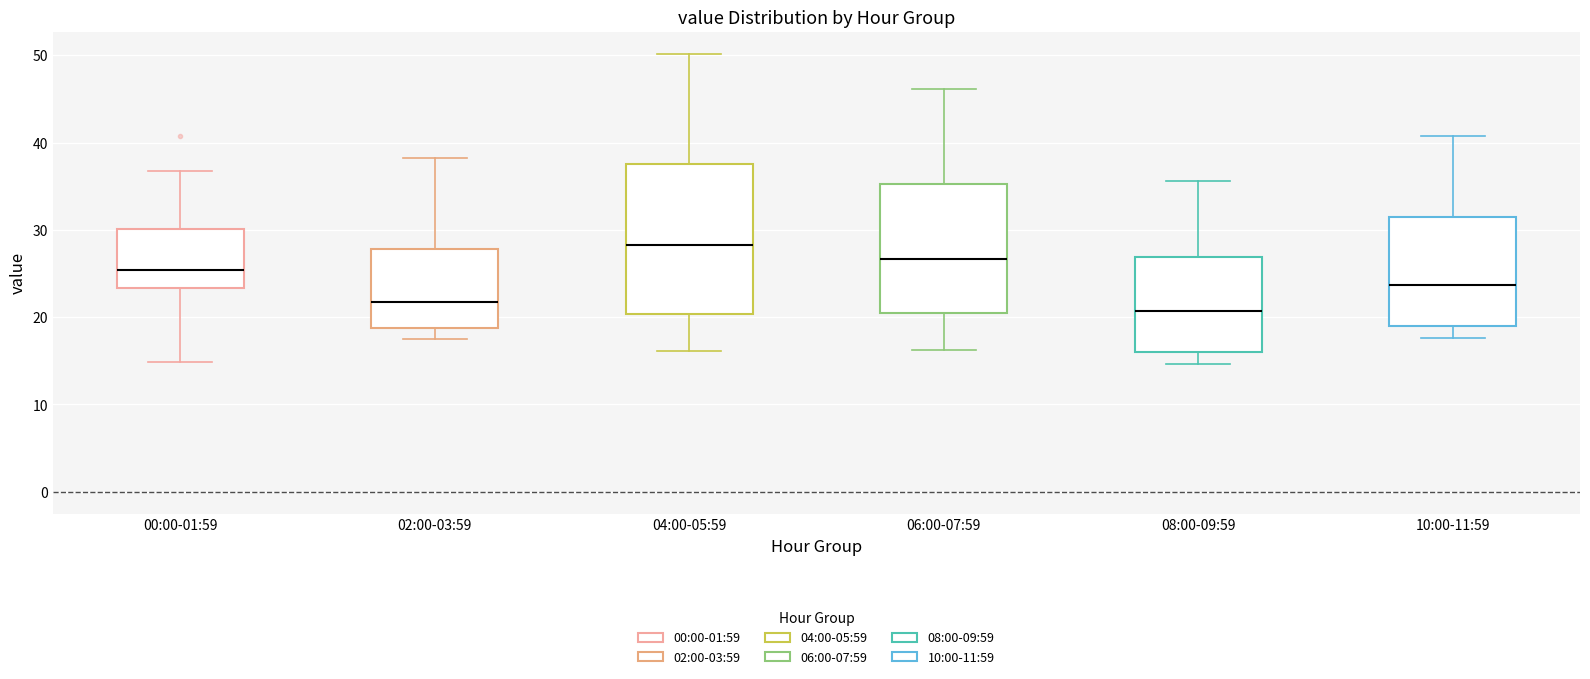

Reading left to right, read every box against the y-axis: the position of its median line, the range the box covers, and the ends of its whiskers. The values are not printed on the chart, so give them approximately, as read against the axis.

00:00-01:59: median 25, box 23 to 30, whiskers 15 to 37
02:00-03:59: median 22, box 19 to 28, whiskers 18 to 38
04:00-05:59: median 28, box 20 to 38, whiskers 16 to 50
06:00-07:59: median 27, box 20 to 35, whiskers 16 to 46
08:00-09:59: median 21, box 16 to 27, whiskers 15 to 36
10:00-11:59: median 24, box 19 to 31, whiskers 18 to 41